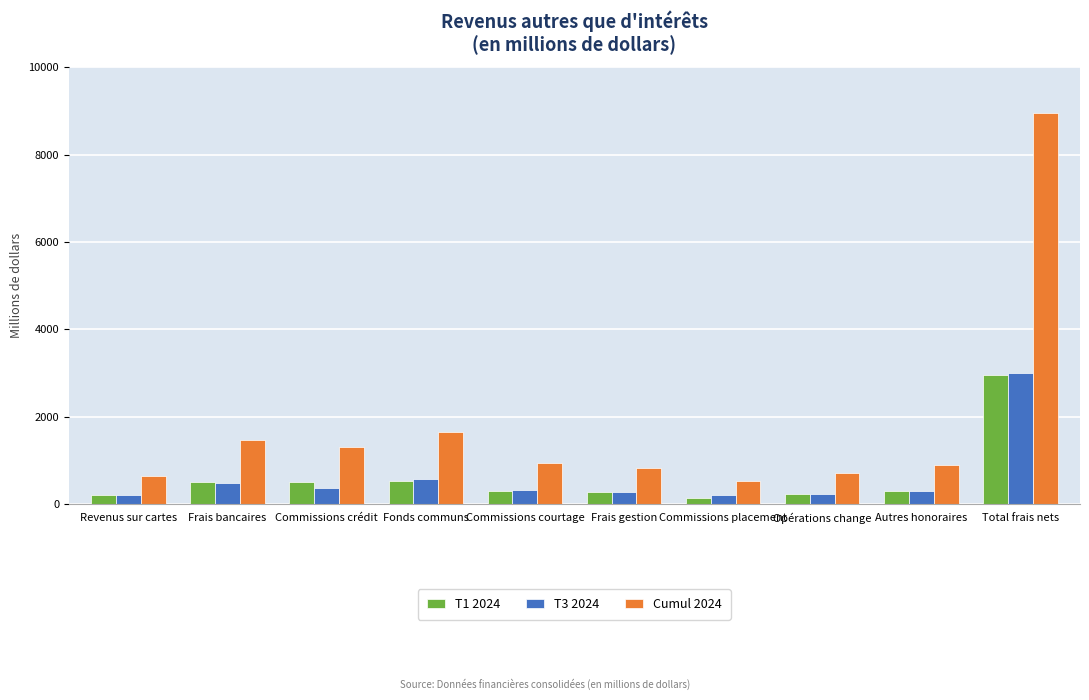

Is the value of Cumul 2024 at Frais gestion greater than the value of T1 2024 at Revenus sur cartes?

Yes